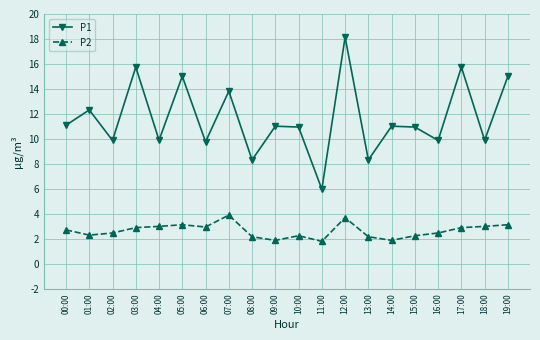

True or false: P1 and P2 intersect in this chart.

False